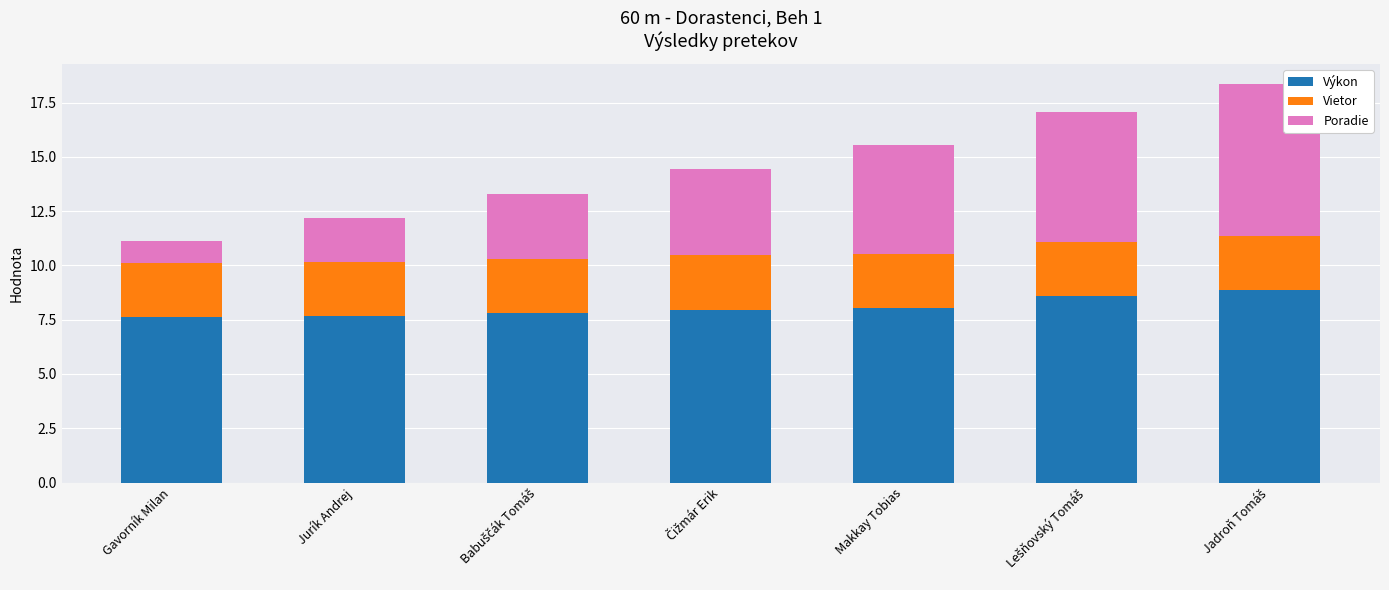

How many bars are there in total?

7